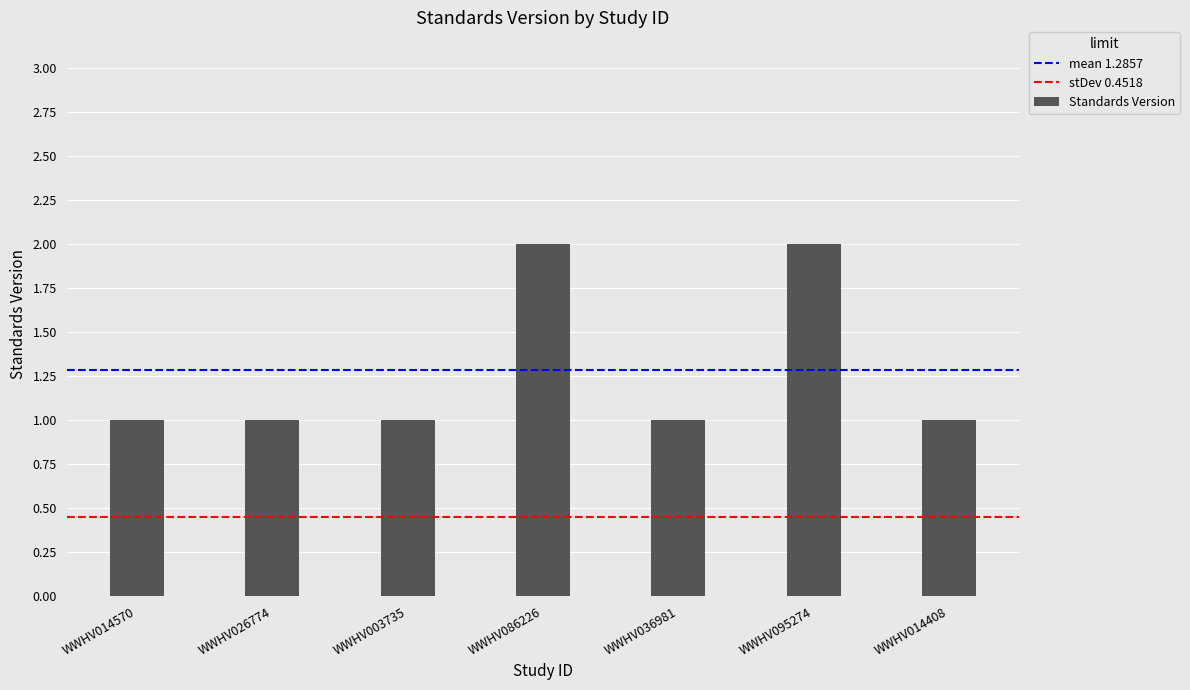

Are the bars horizontal?

No